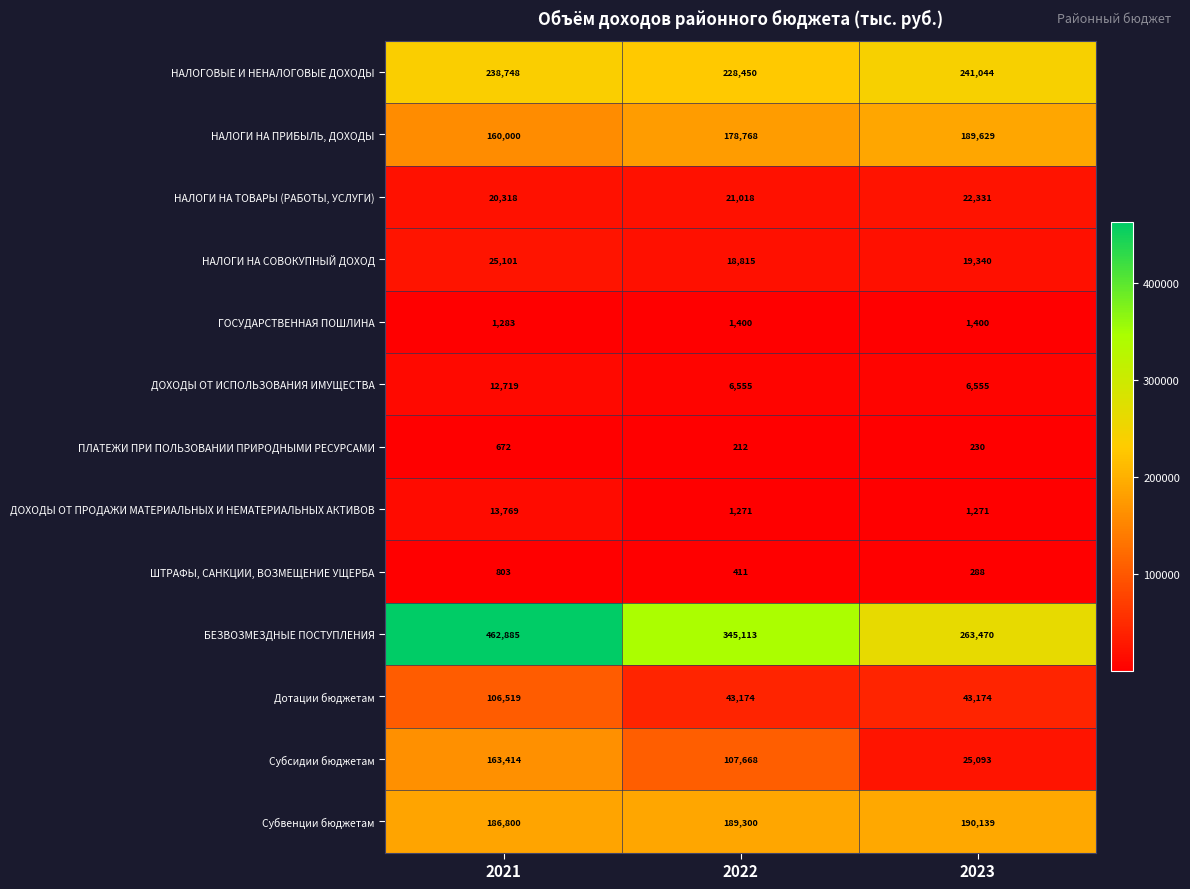

At which category is the sum across all series the highest?

2021